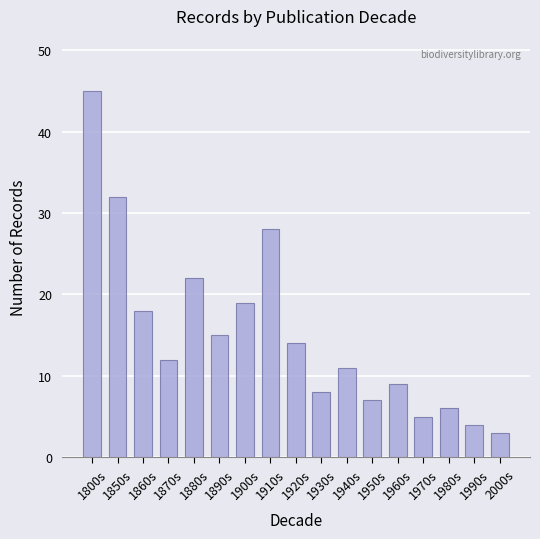

What is the difference between the maximum and second lowest values?

41